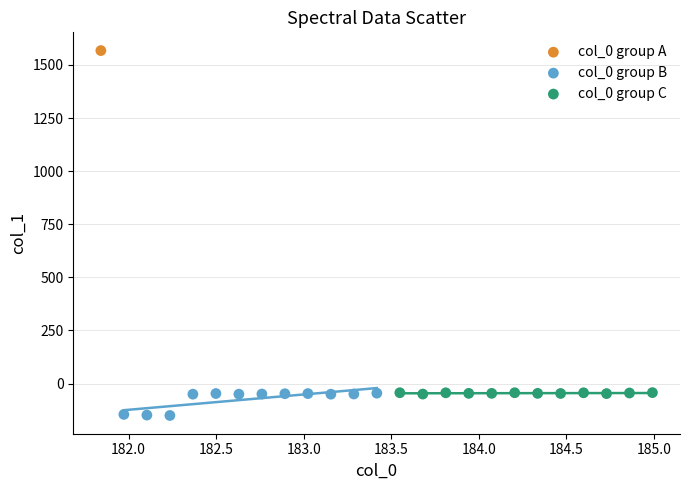

What are all the series names shown in the legend?

col_0 group A, col_0 group B, col_0 group C